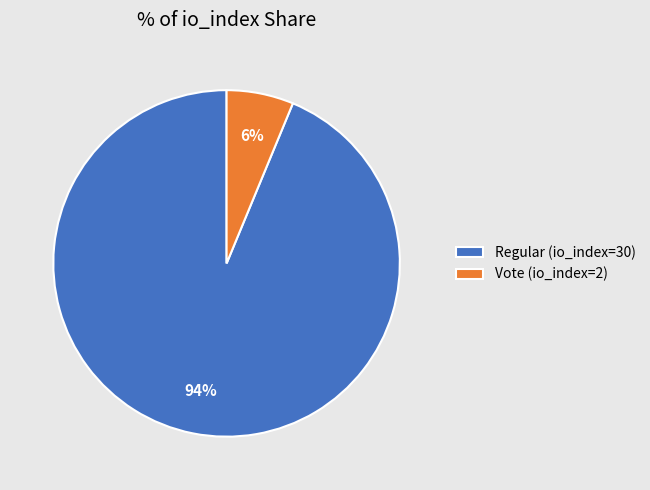

To the nearest percent, what percentage of the pie is Regular (io_index=30)?

94%